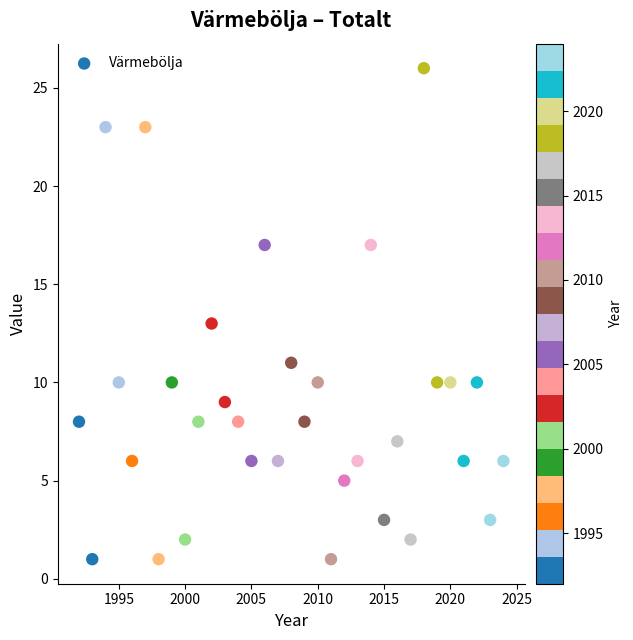

What is the range of Y values (max minus min)?

25